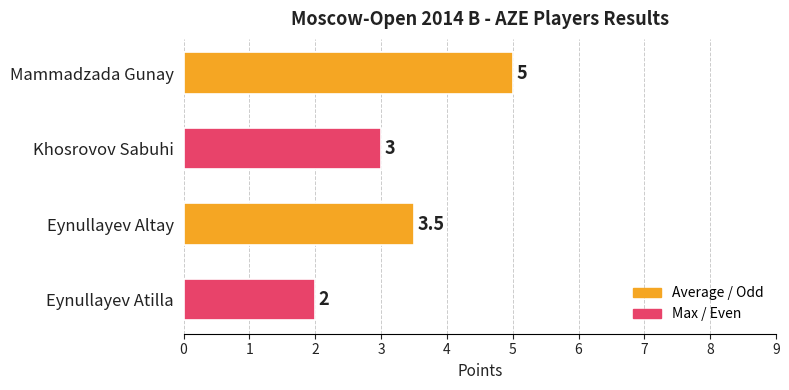

What is the ratio of the value at Mammadzada Gunay to the value at Eynullayev Atilla?

2.5